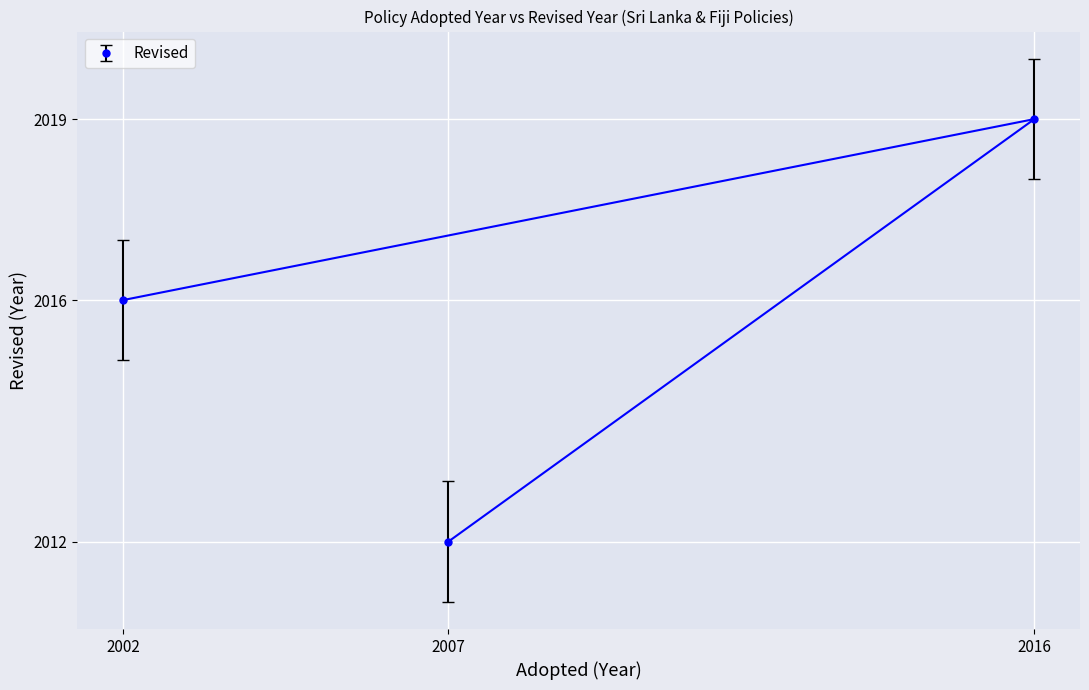

Reading left to right, extract all data points from this chart.

2016	2012	2019